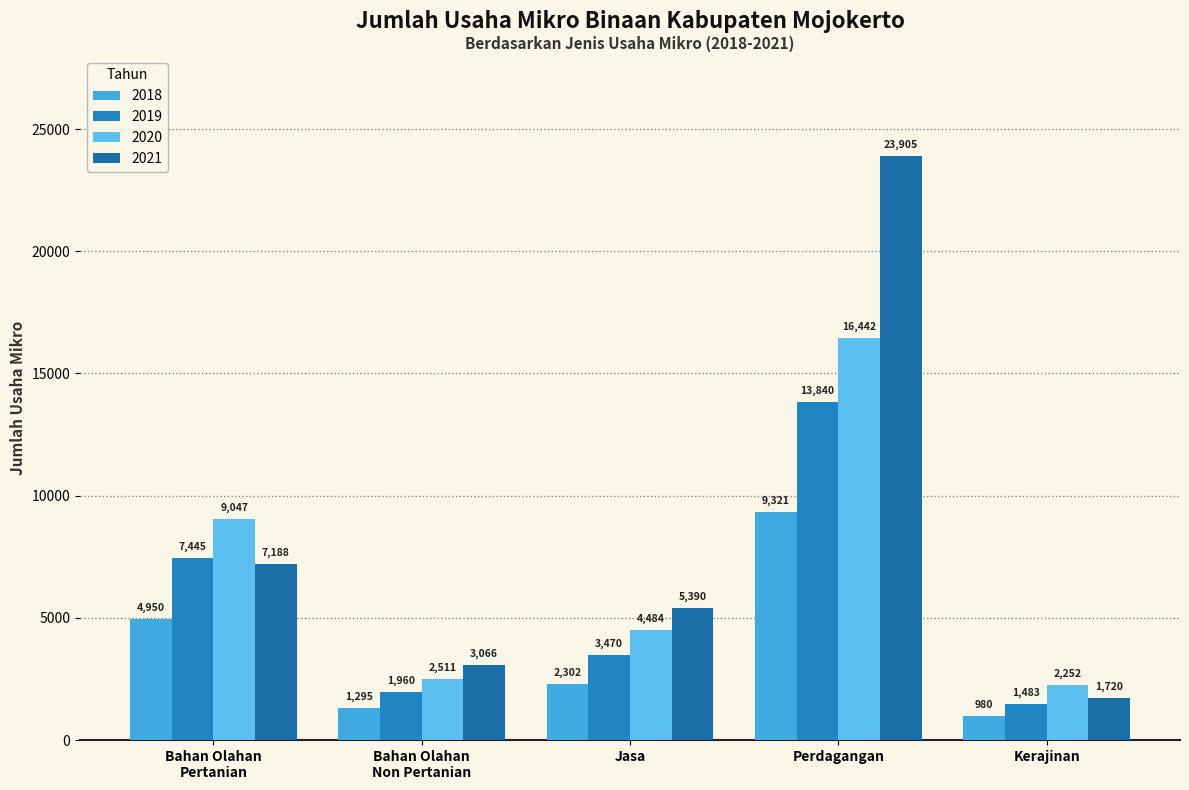

What is the sum of the 2020 values at Jasa and Perdagangan?

20926